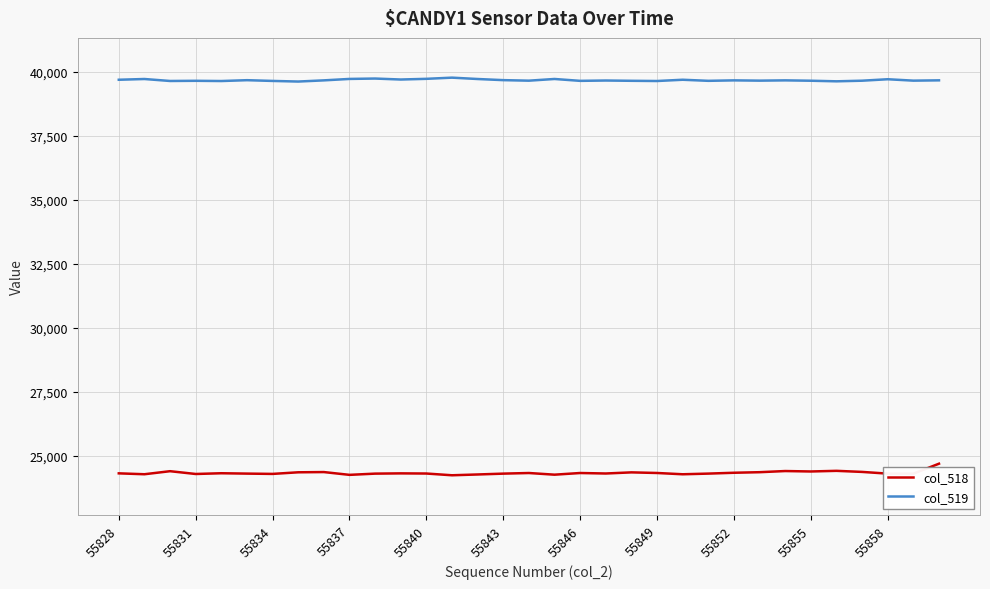

Which series has the largest total across all categories?

col_519